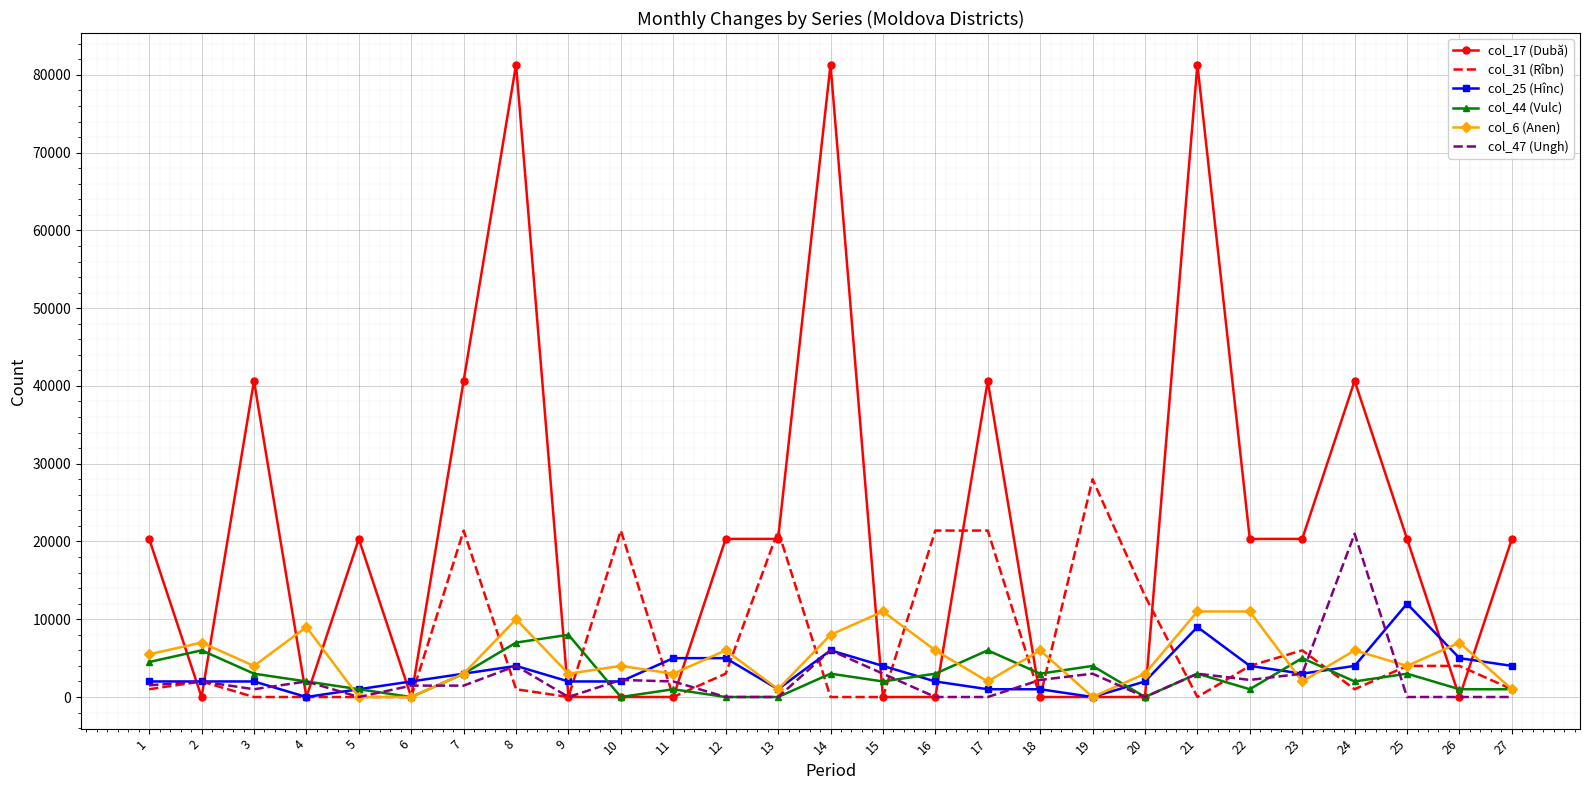

What is the total value across all series at 11?

11000.0